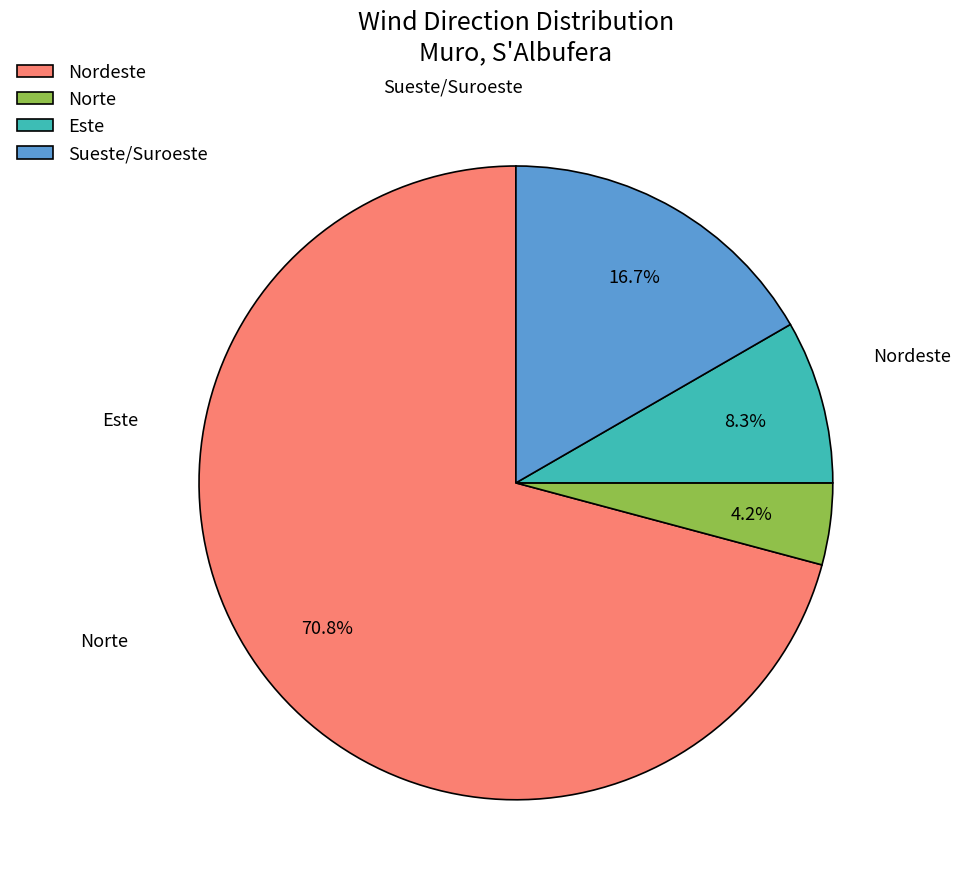

Rank the categories by value from highest to lowest.

Nordeste, Sueste/Suroeste, Este, Norte